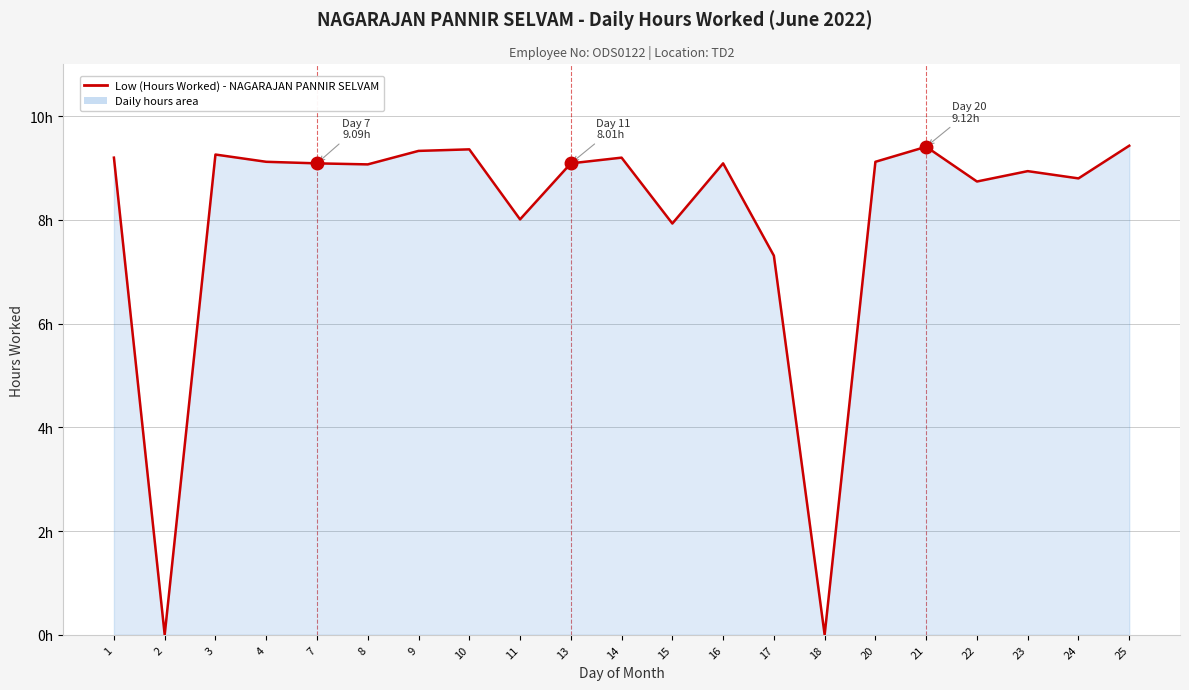

Reading left to right, transcribe all the data shown in this chart.

1=9.2	2=0.0	3=9.3	4=9.1	7=9.1	8=9.1	9=9.3	10=9.4	11=8.0	13=9.1	14=9.2	15=7.9	16=9.1	17=7.3	18=0.0	20=9.1	21=9.4	22=8.7	23=8.9	24=8.8	25=9.4